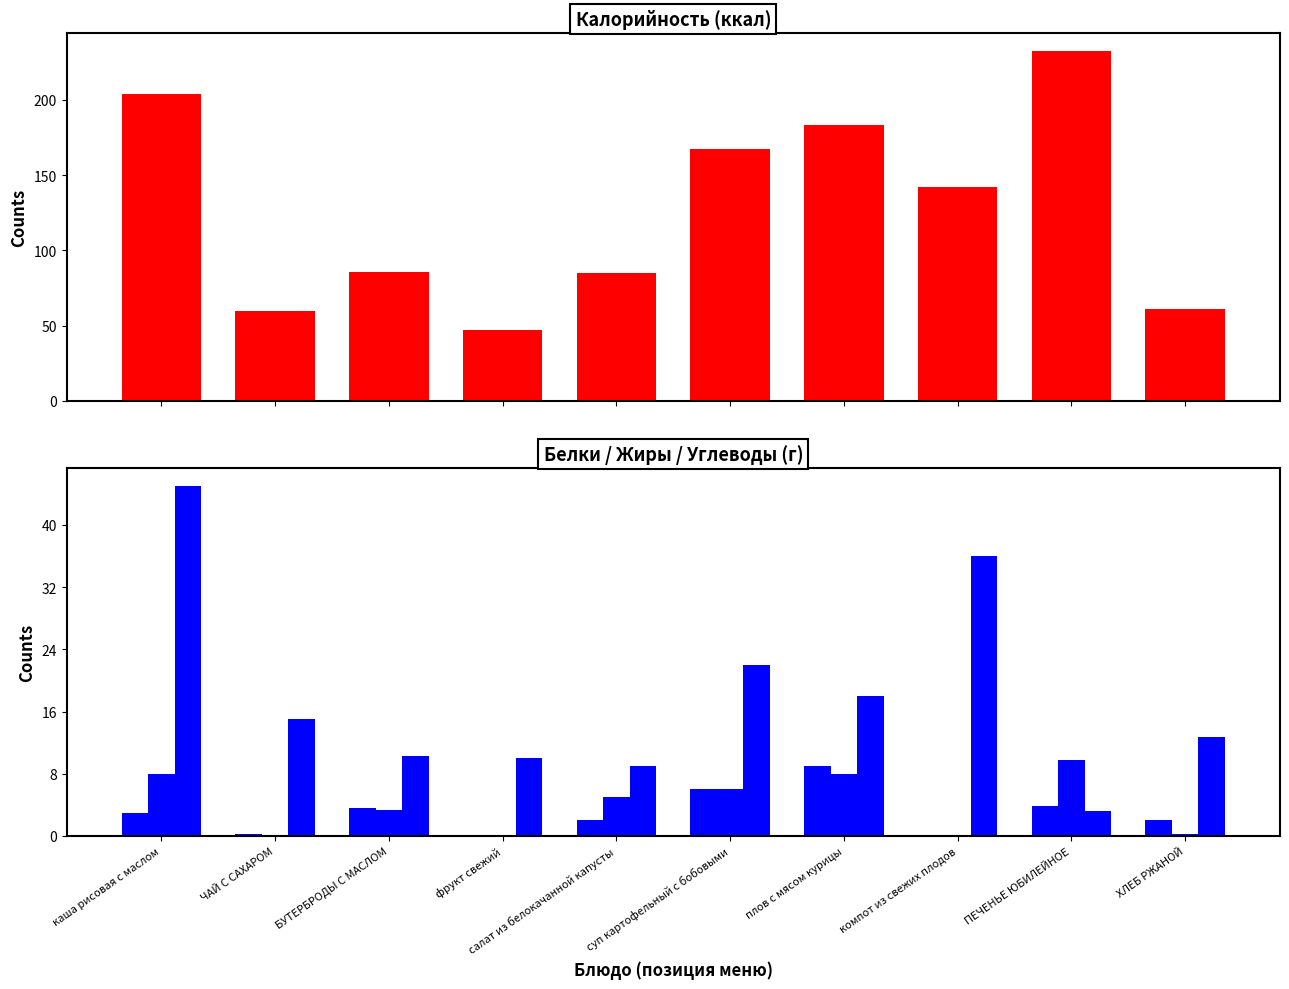

What are all the series names shown in the legend?

Калорийность, Белки, Жиры, Углеводы